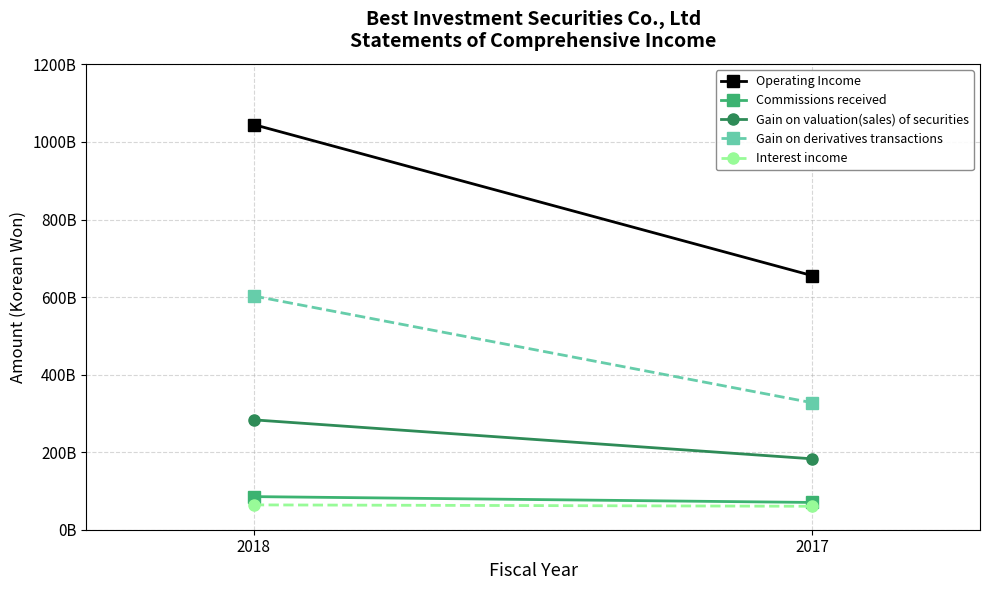

Reading right to left, what are all the values shown in this chart?

Operating Income: 2017=655180452026	2018=1044828025785
Commissions received: 2017=70333689933	2018=85397782383
Gain on valuation(sales) of securities: 2017=182838058213	2018=283359450827
Gain on derivatives transactions: 2017=327400205840	2018=602677057792
Interest income: 2017=60484666197	2018=64040379666